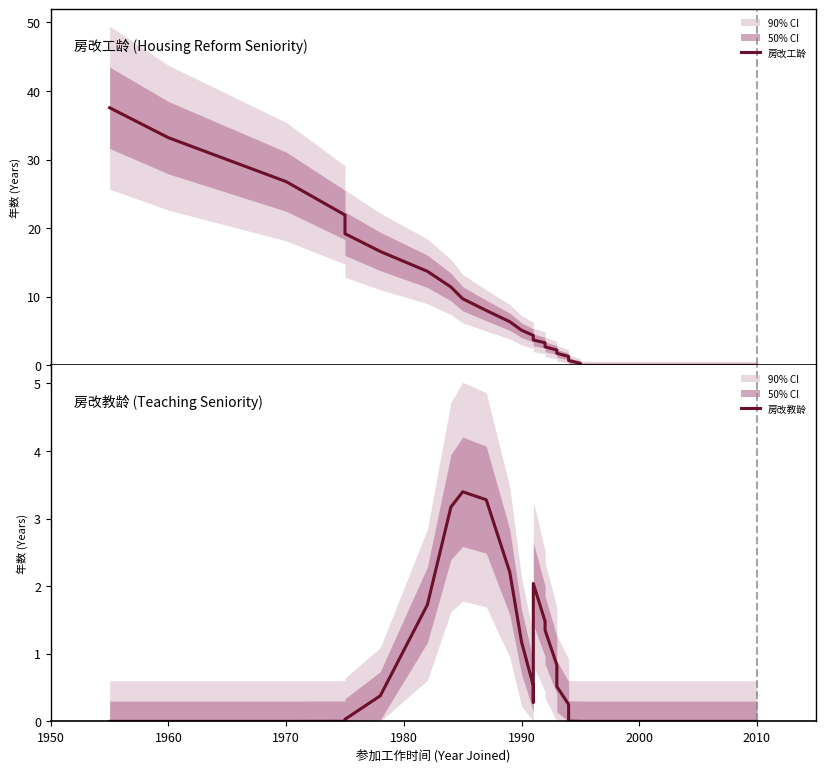

Does the chart display data point markers on the line(s)?

No